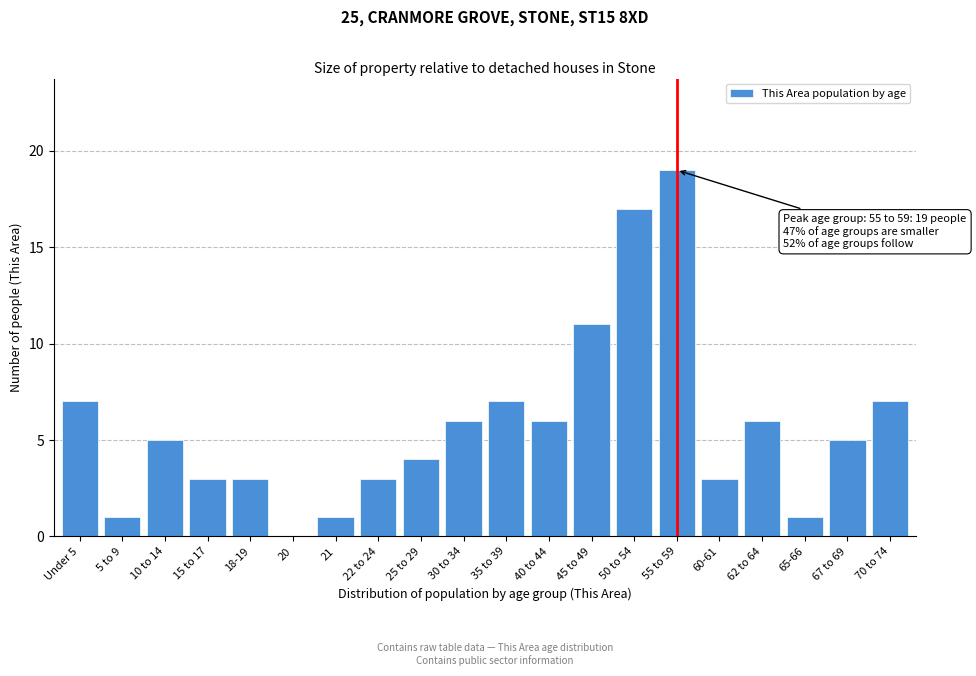

Reading right to left, list all the values displayed in this chart.

70 to 74=7	67 to 69=5	65-66=1	62 to 64=6	60-61=3	55 to 59=19	50 to 54=17	45 to 49=11	40 to 44=6	35 to 39=7	30 to 34=6	25 to 29=4	22 to 24=3	21=1	20=0	18-19=3	15 to 17=3	10 to 14=5	5 to 9=1	Under 5=7